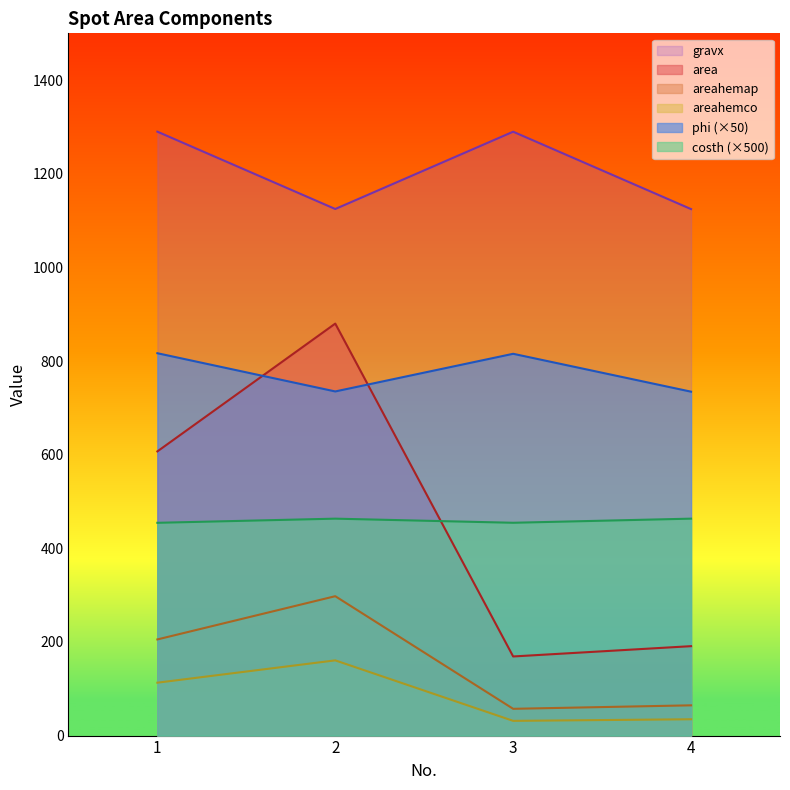

How many categories are shown in the chart?

4